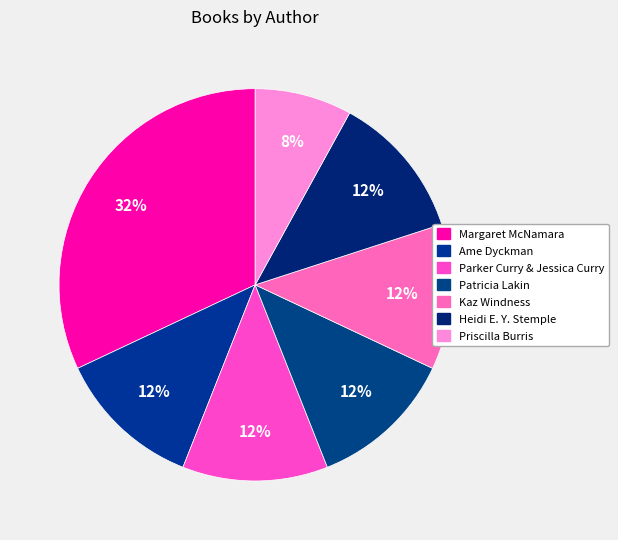

To the nearest percent, what is the combined percentage of Heidi E. Y. Stemple and Parker Curry & Jessica Curry?

24%